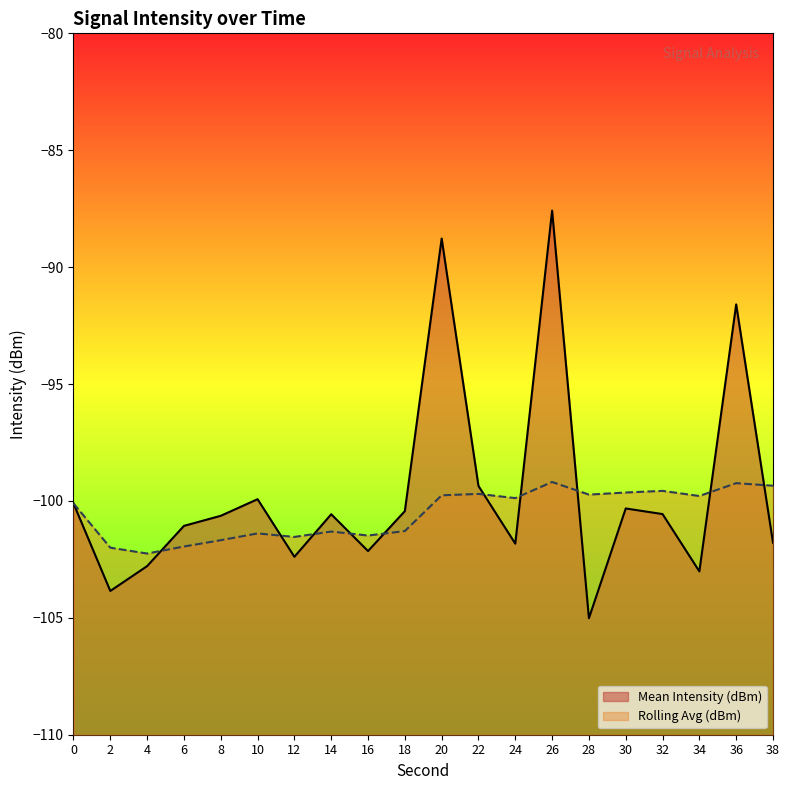

At 26, list the series in order from largest to smallest.

Mean Intensity (dBm), Rolling Avg (dBm)